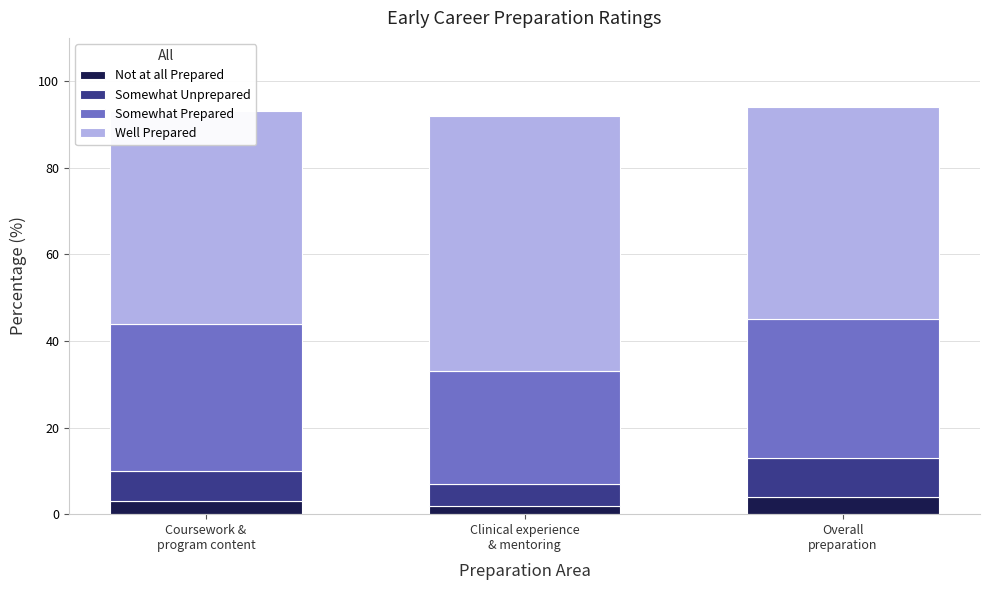

At which label does Somewhat Prepared first exceed 32?

Coursework &
program content